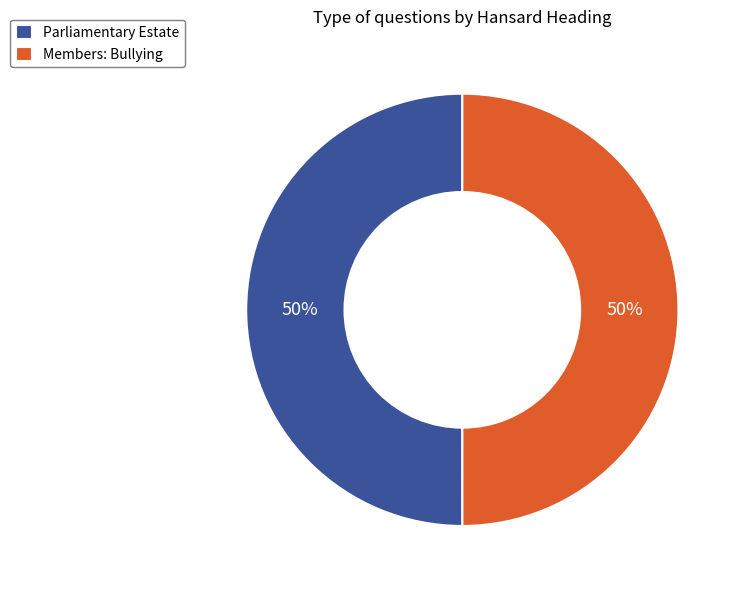

Approximately how many times larger is the value at Members: Bullying compared to Parliamentary Estate?

1.0